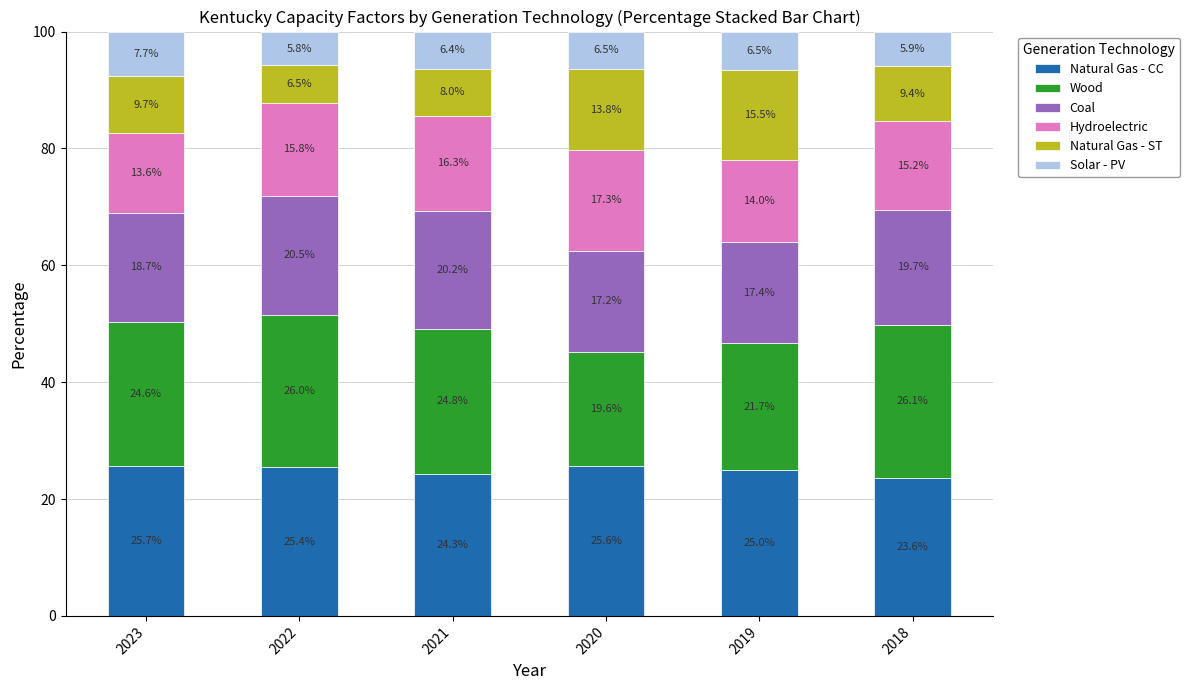

What is the total value across all series at 2023?

100.0